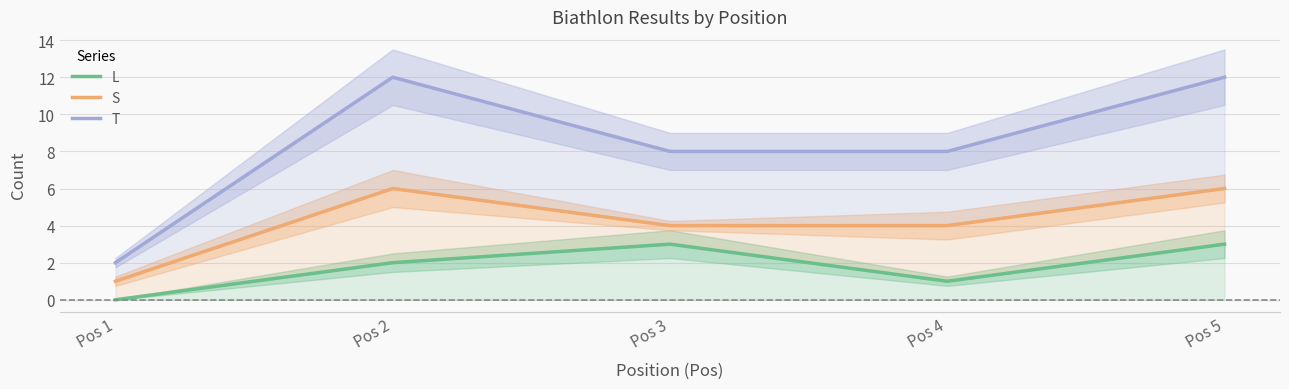

How many S values are between 4 and 6?

4